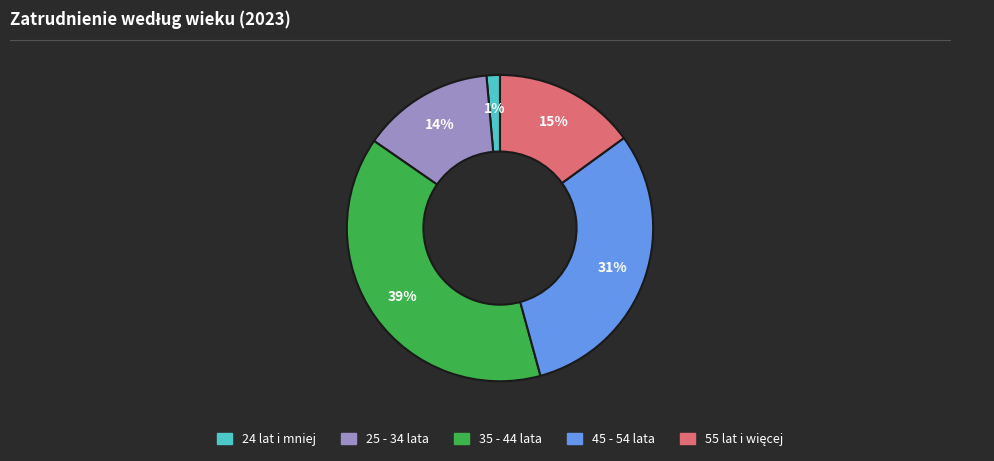

To the nearest percent, what is the combined percentage of 35 - 44 lata and 45 - 54 lata?

70%